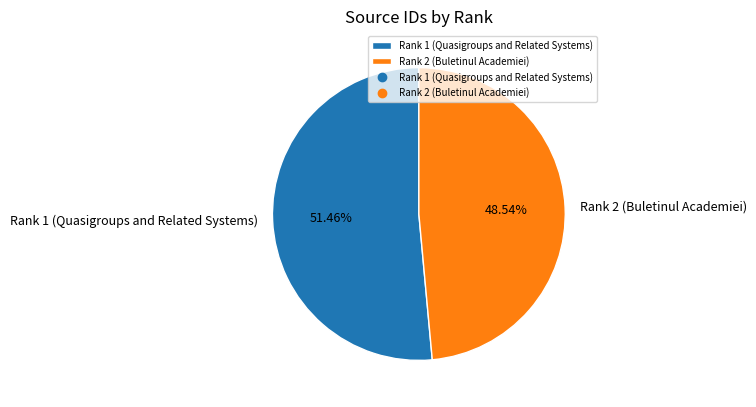

Which category accounts for the majority?

Rank 1 (Quasigroups and Related Systems)